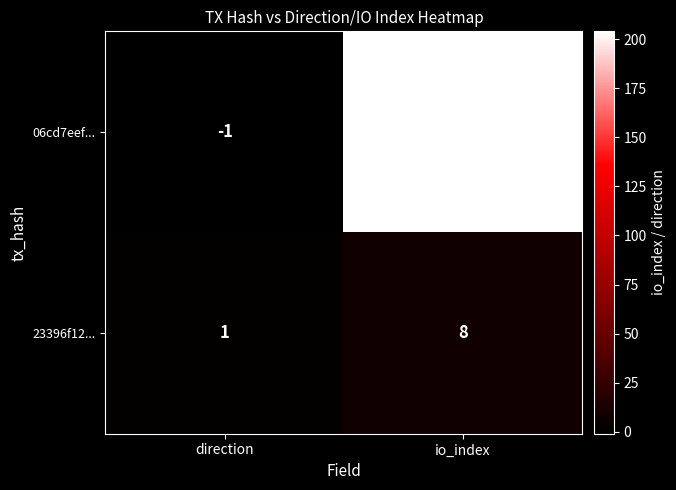

Reading left to right, list all the values displayed in this chart.

06cd7eef...: -1	204
23396f12...: 1	8